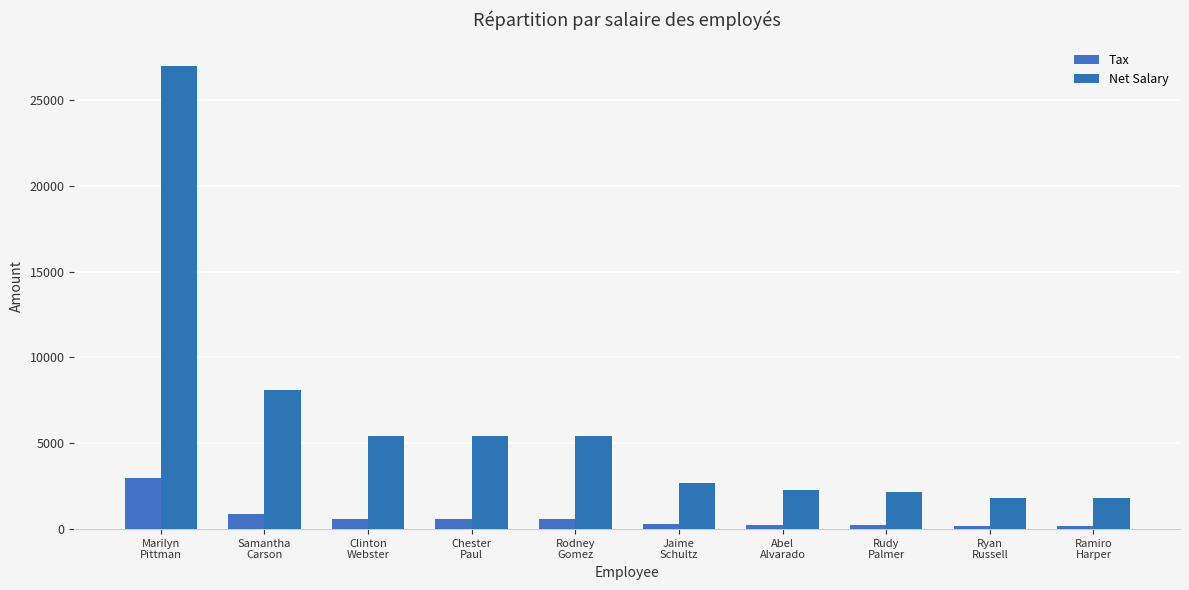

Between Abel
Alvarado and Ryan
Russell, which series saw the biggest shift?

Net Salary